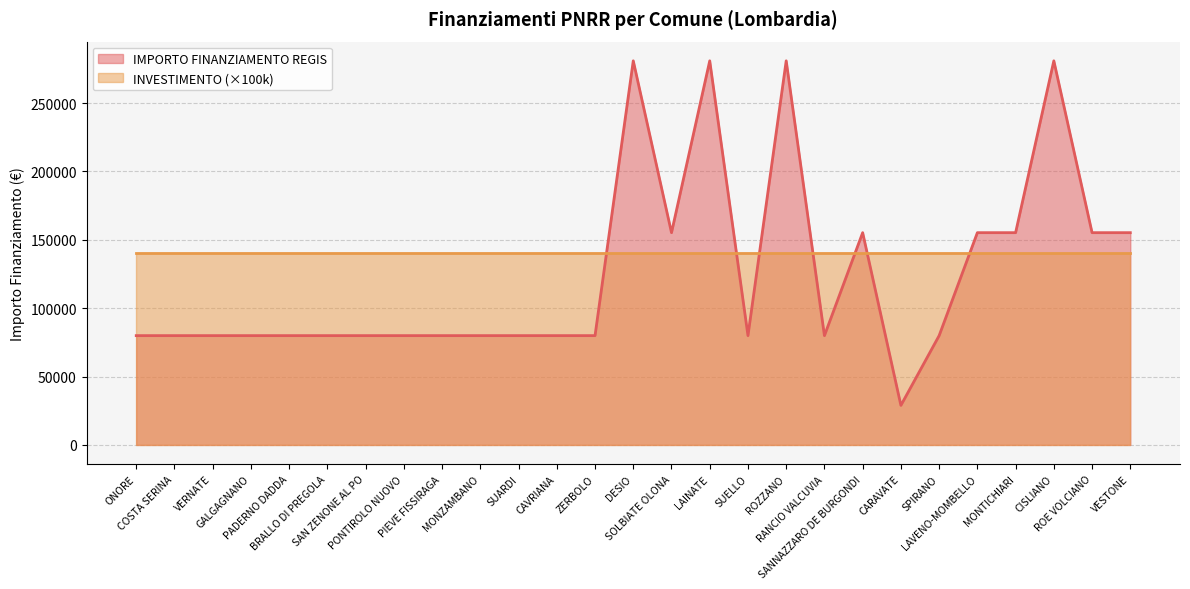

At which category does the chart reach its minimum across all series?

CARAVATE